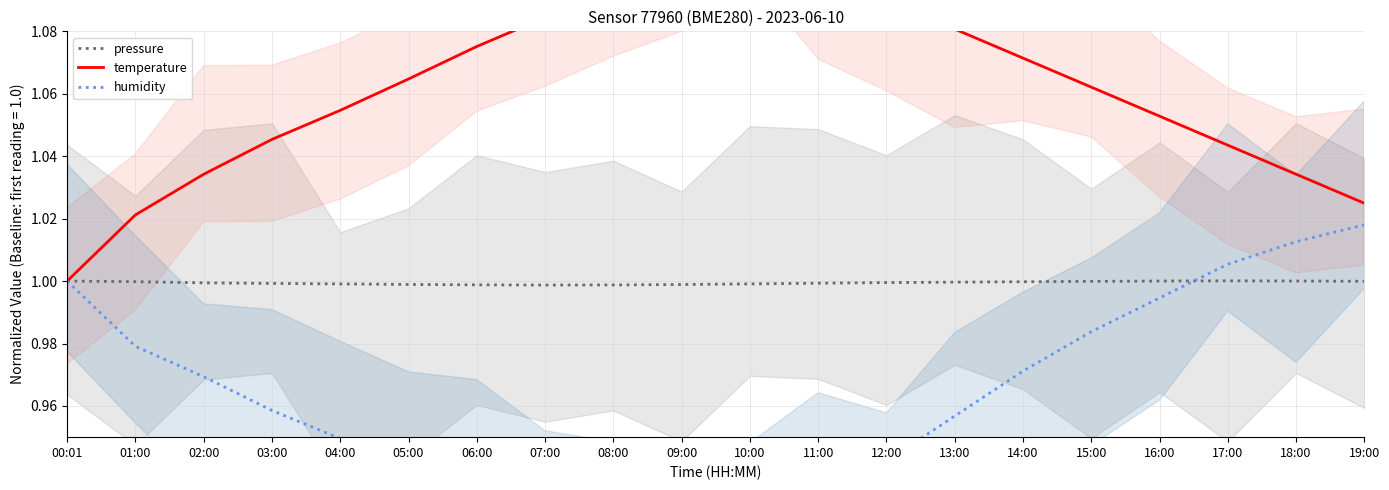

True or false: temperature and pressure intersect in this chart.

False